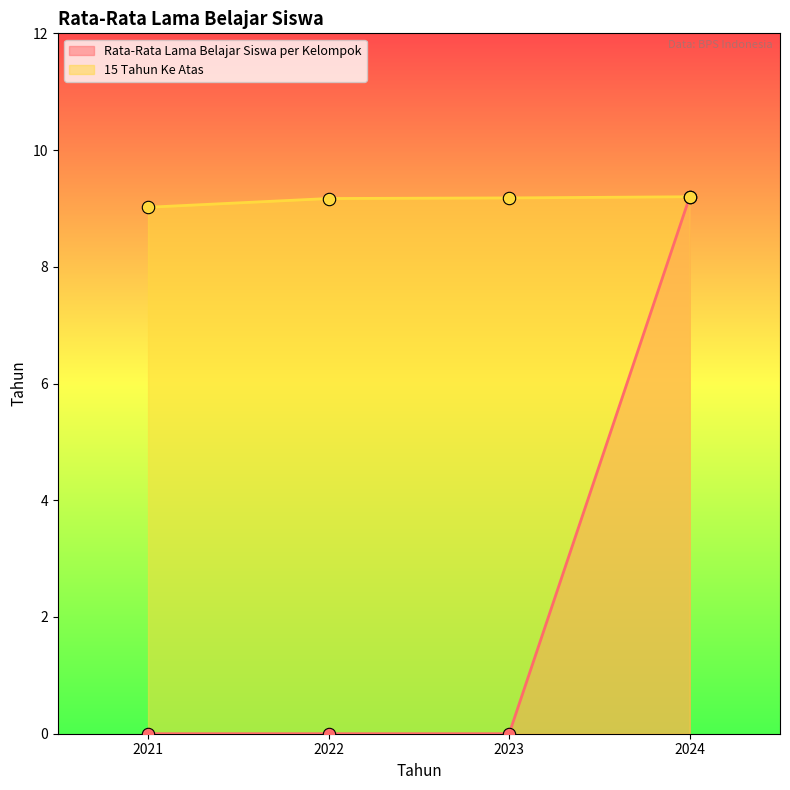

Is the value of Rata-Rata Lama Belajar Siswa per Kelompok at 2024 greater than the value of 15 Tahun Ke Atas at 2024?

No